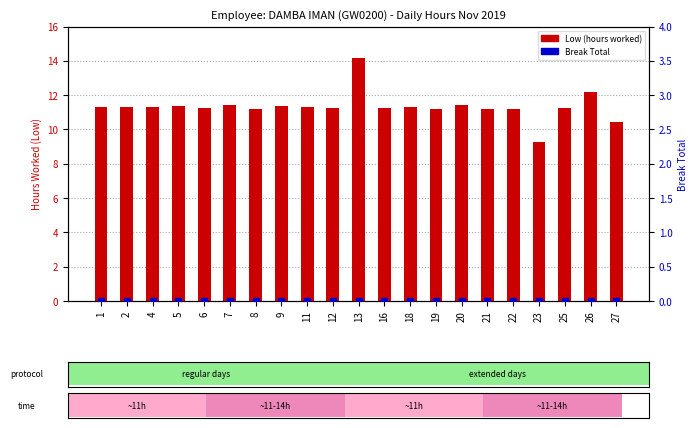

At how many categories does at least one series exceed 3?

21